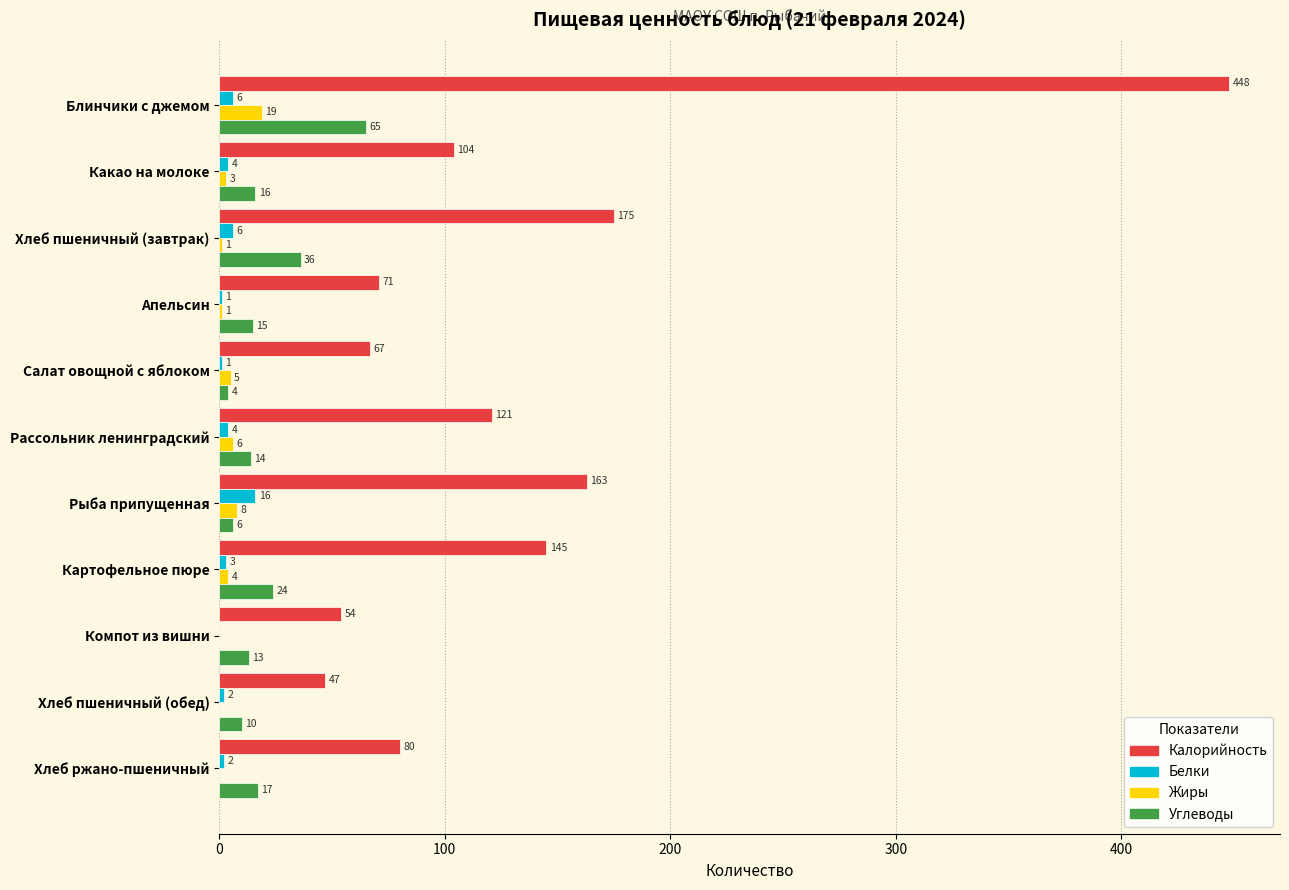

How many positive values does the Жиры series have?

8